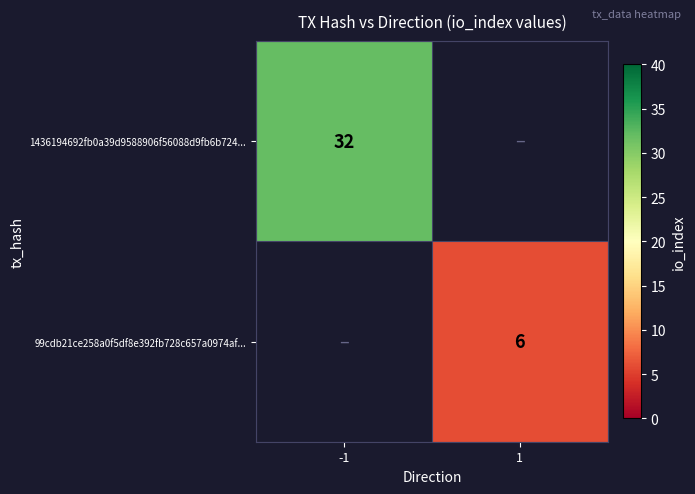

Is it true that 1436194692fb0a39d9588906f56088d9fb6b724... equals 54 at -1?

False